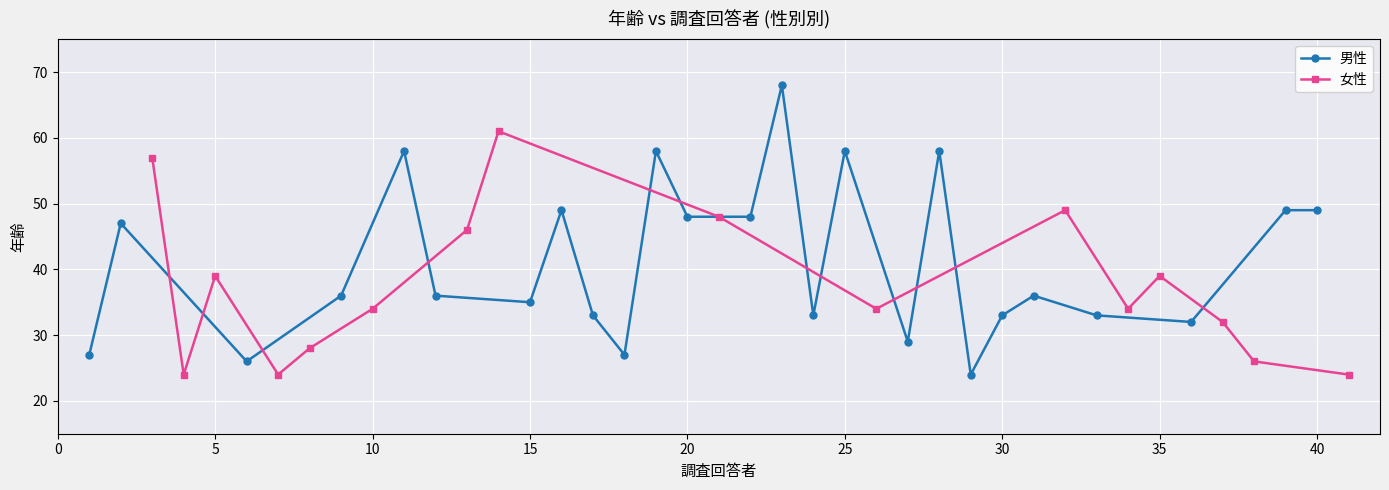

In 女性, how many points are lower than both neighbors (excluding endpoints)?

4